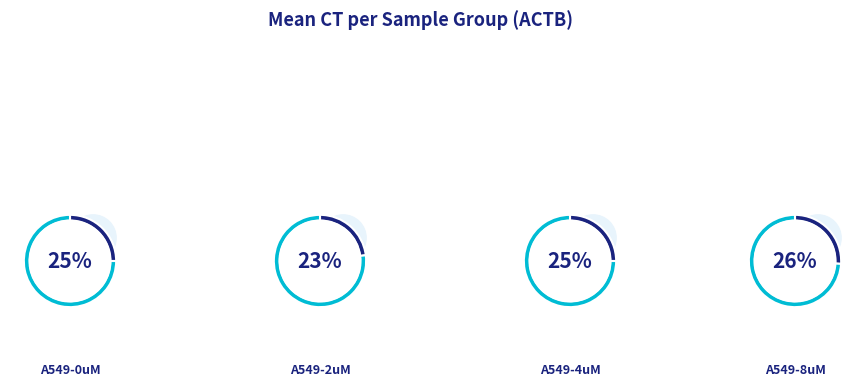

To the nearest percent, what is the average slice percentage?

25%